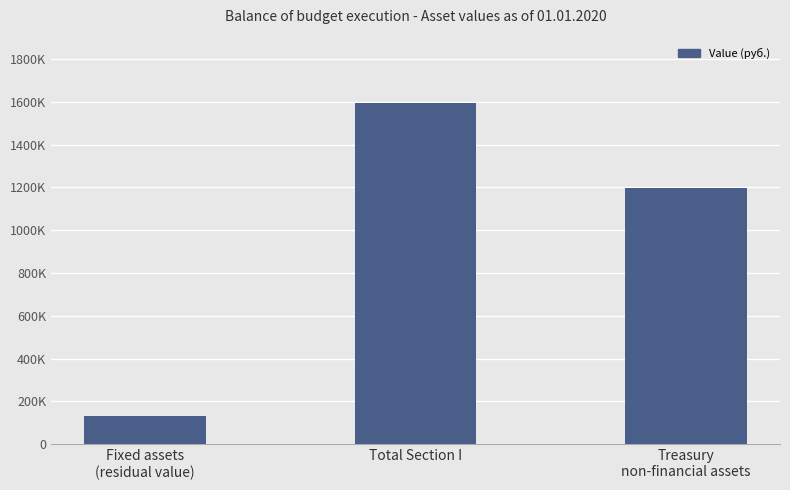

What is the sum of the values at Total Section I and Fixed assets
(residual value)?

1727171.4